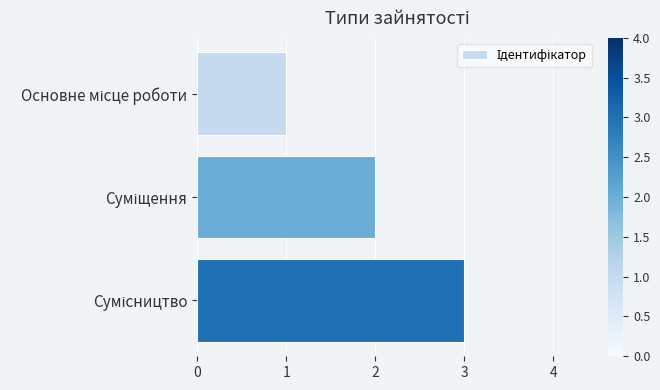

What is the average value?

2